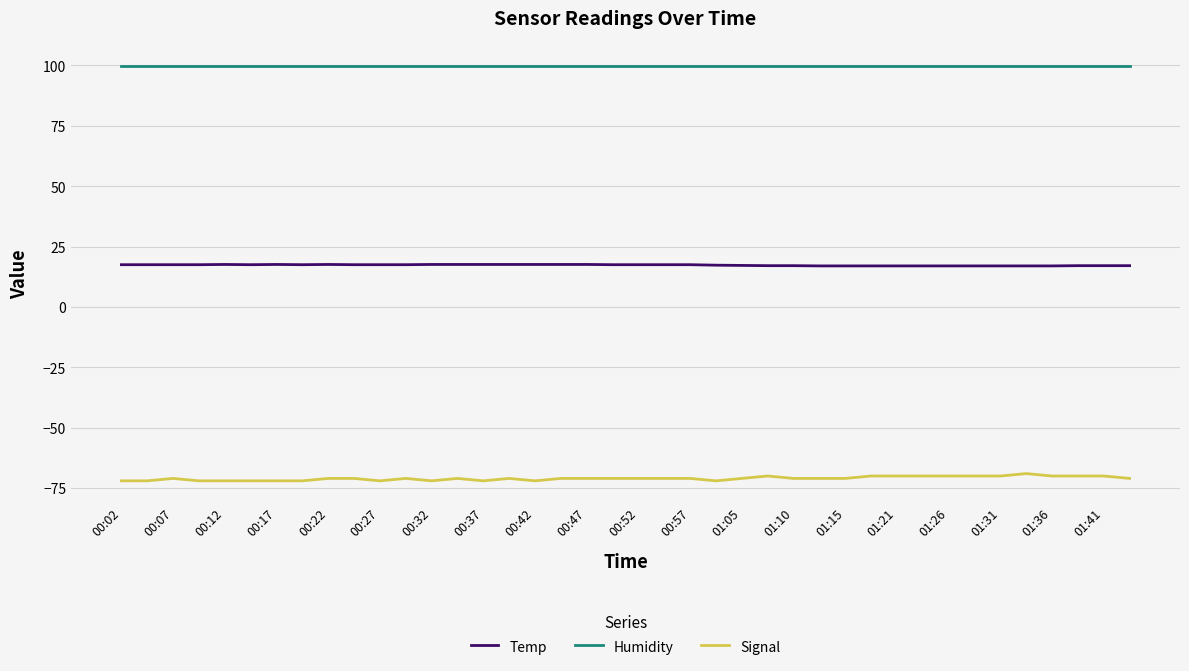

Which series has the largest total across all categories?

Humidity